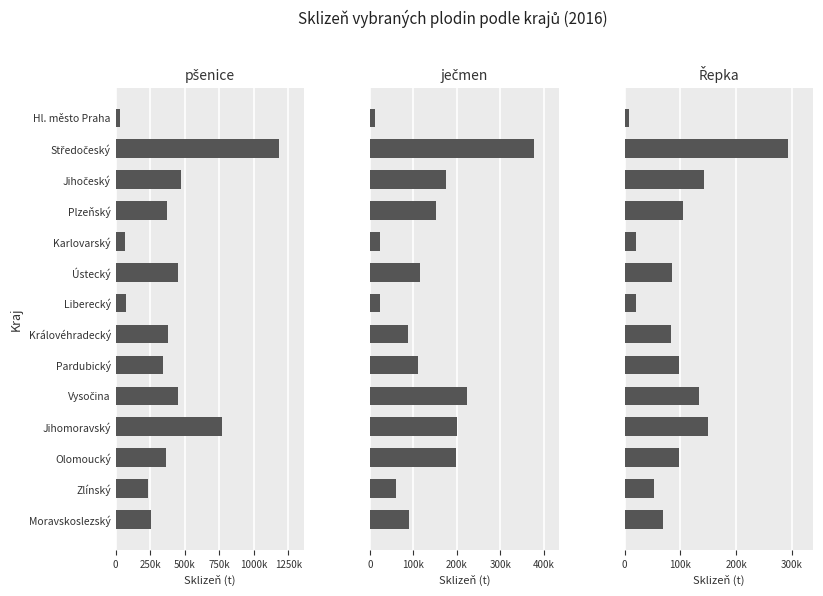

What is the sum of all ječmen values?

1845254.0